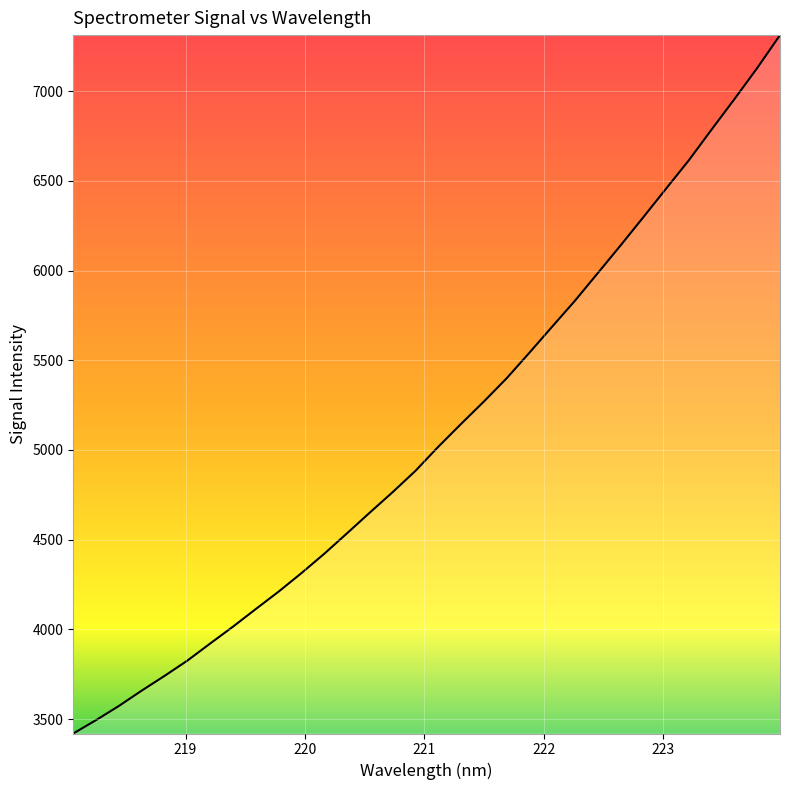

Reading right to left, transcribe all the data shown in this chart.

7312.5	7129.2	6955.8	6786.8	6615.2	6457.0	6297.6	6140.2	5985.9	5832.3	5687.7	5542.3	5399.6	5269.9	5145.2	5017.9	4883.8	4765.1	4651.4	4535.8	4421.6	4313.7	4210.6	4113.6	4015.5	3921.4	3826.1	3740.8	3658.9	3573.3	3494.4	3419.7